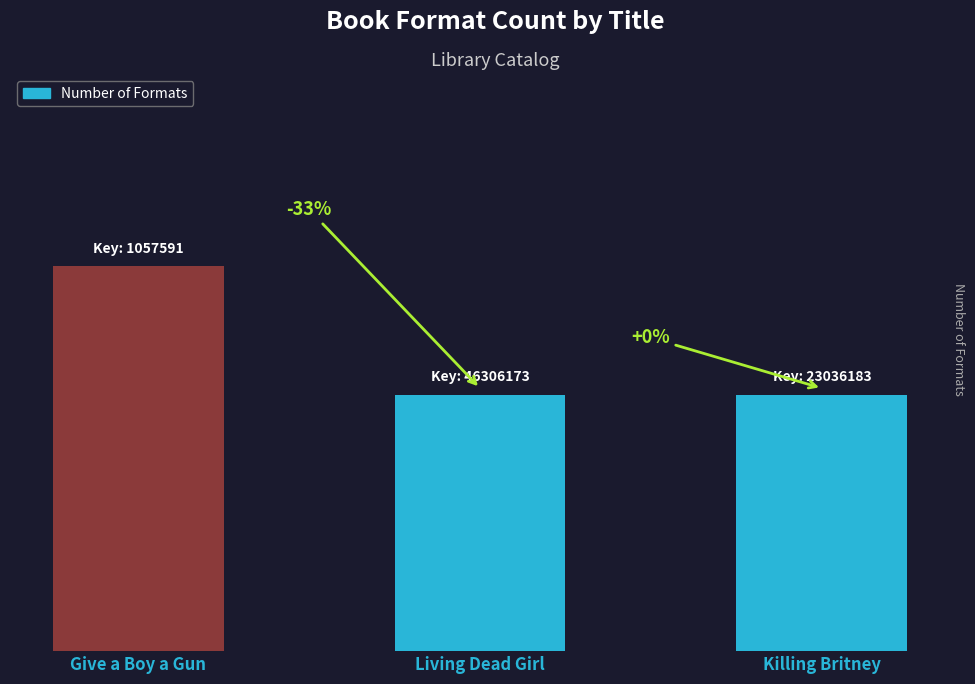

Are the bars horizontal?

No